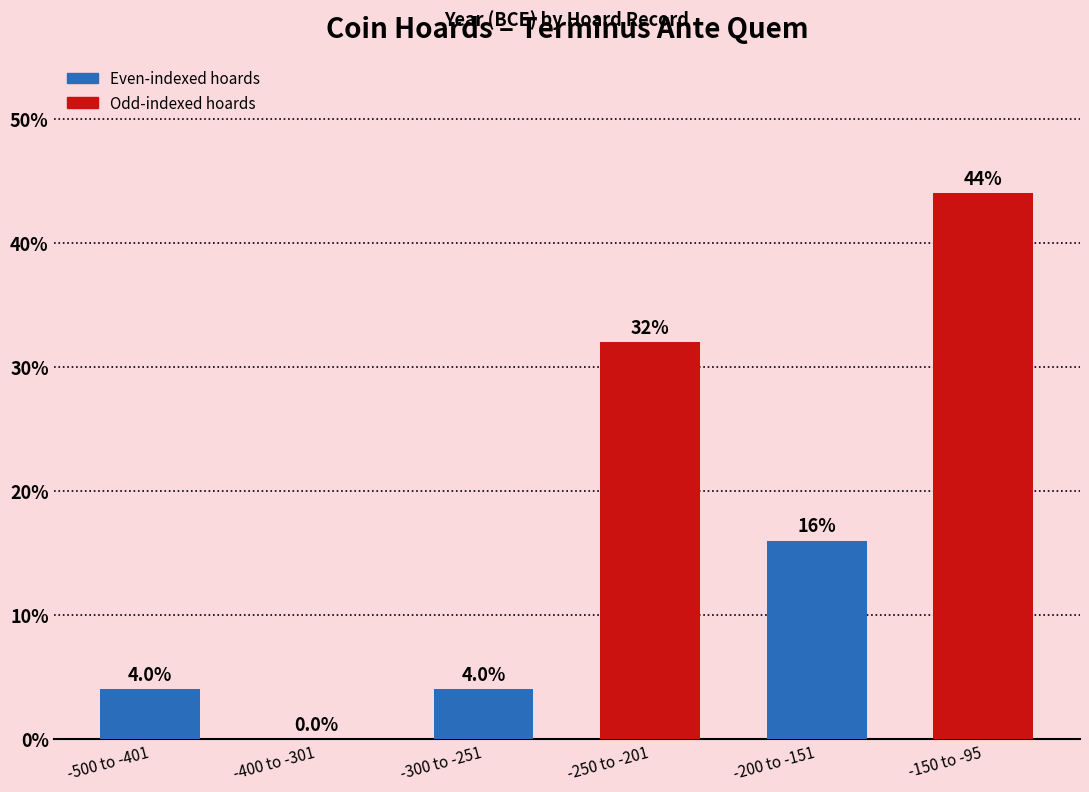

True or false: the data shows 32 at -250 to -201.

True